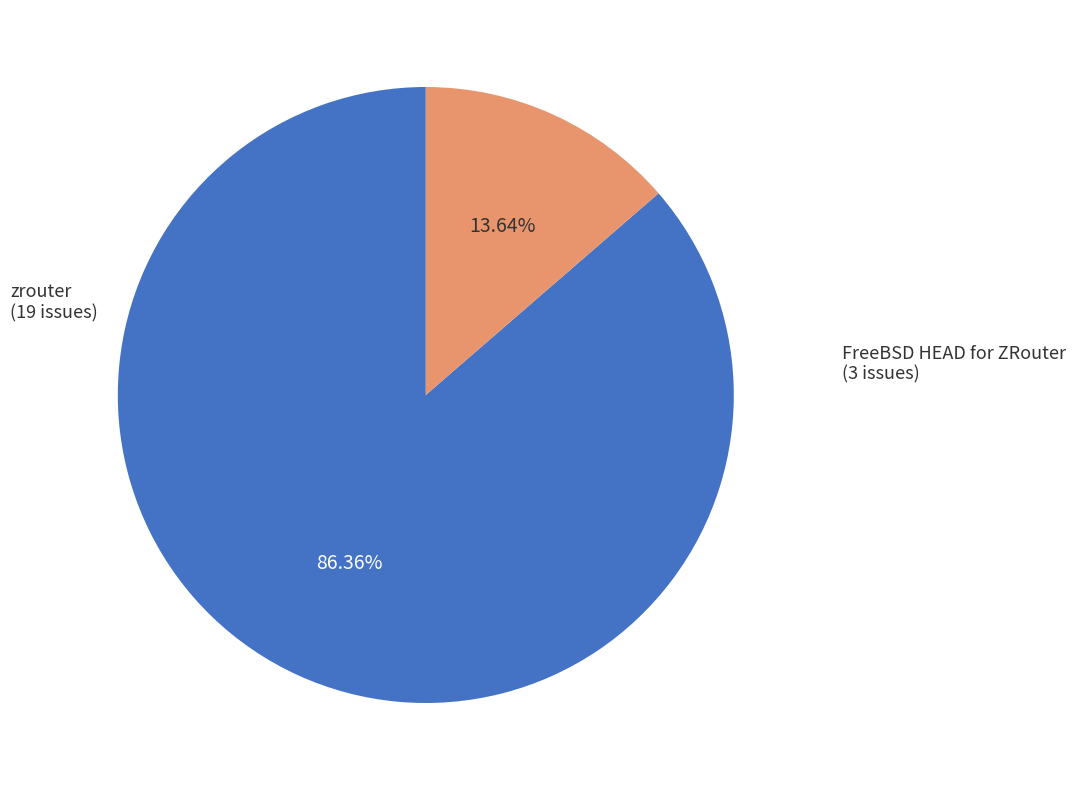

To the nearest percent, what portion does zrouter represent?

86%